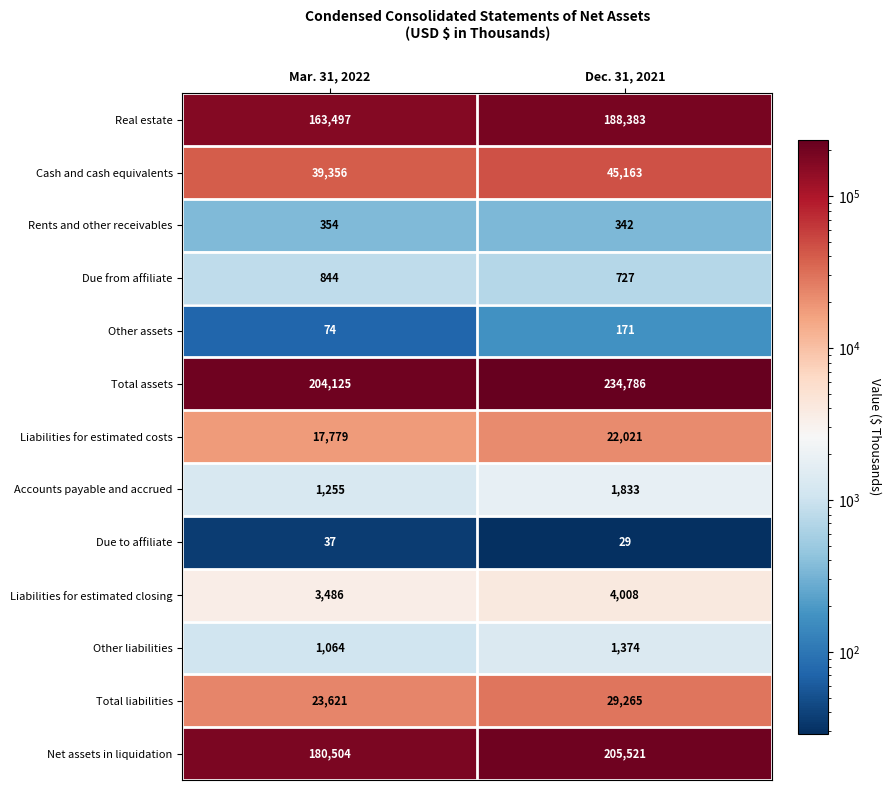

True or false: Other assets has a value of 171 at Dec. 31, 2021.

True